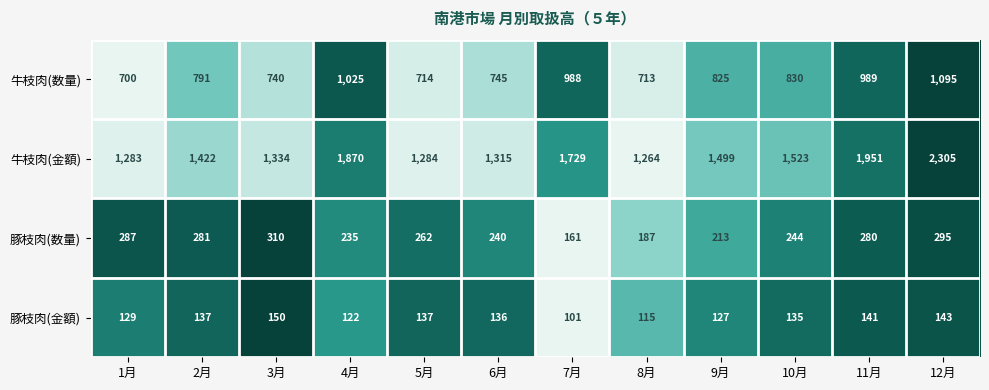

List the labels in order of 牛枝肉(金額) value, smallest first.

8月, 1月, 5月, 6月, 3月, 2月, 9月, 10月, 7月, 4月, 11月, 12月